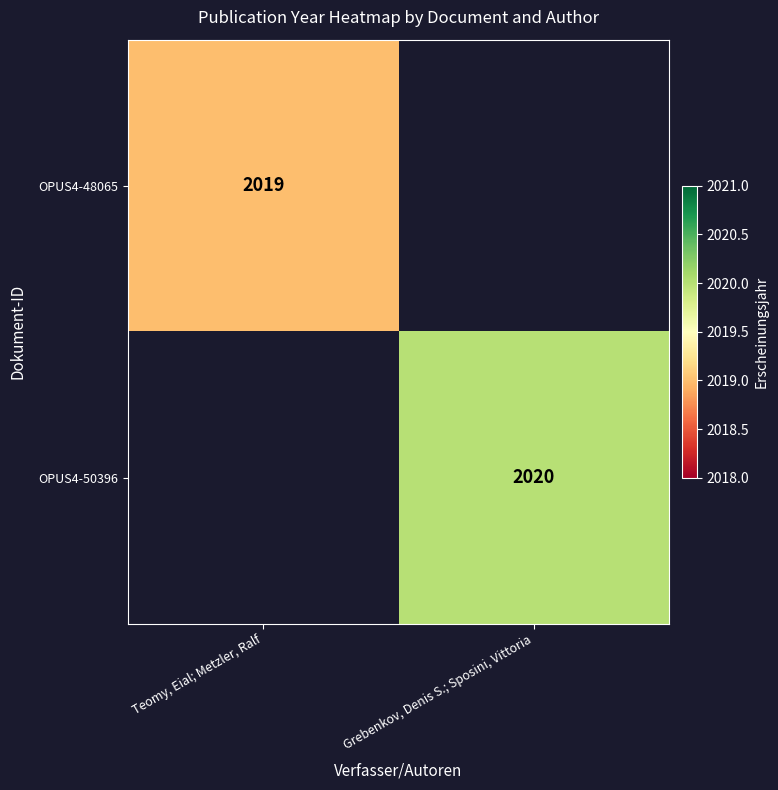

The value of OPUS4-50396 at Grebenkov, Denis S.; Sposini, Vittoria is 927.5. True or false?

False